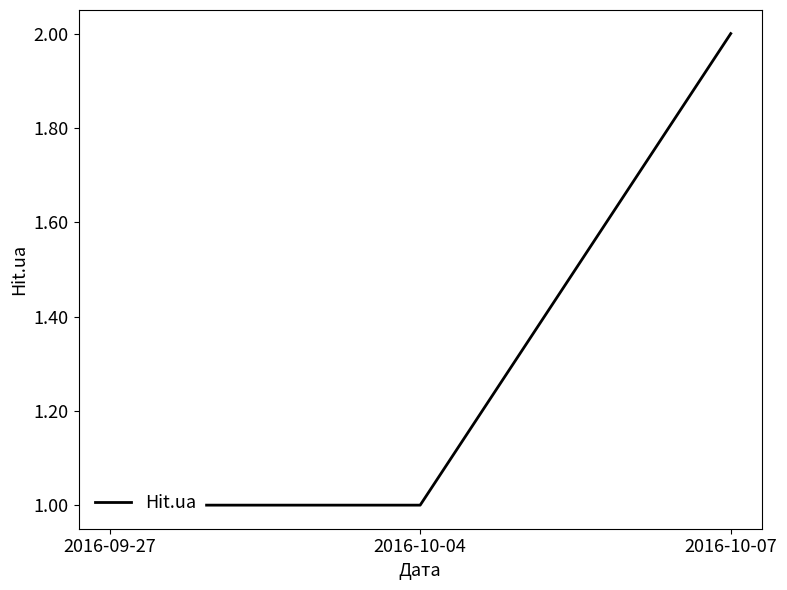

What position from the right is 2016-10-04?

2